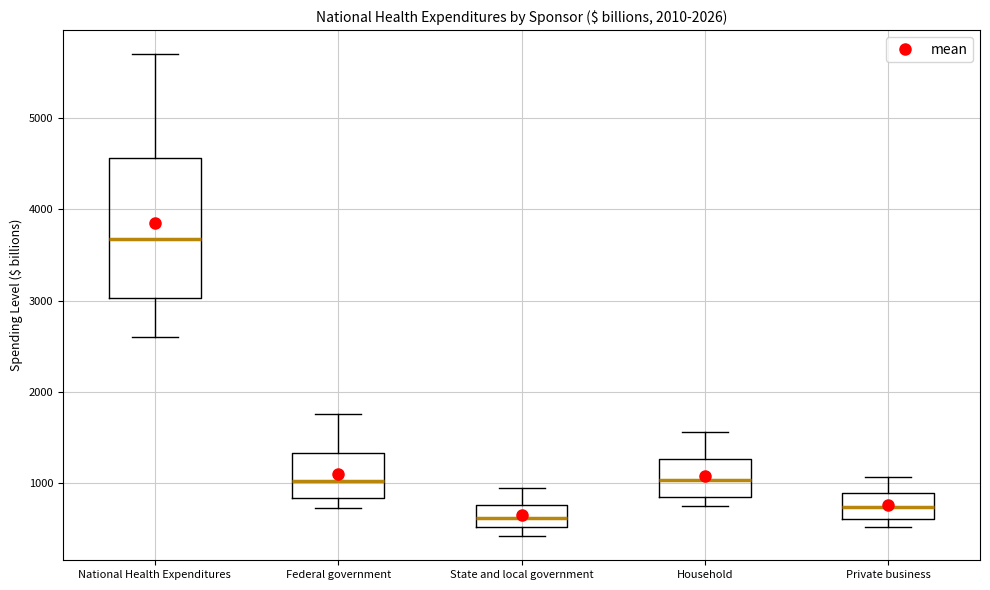

Reading left to right, read every box against the y-axis: the position of its median line, the range the box covers, and the ends of its whiskers. The values are not printed on the chart, so give them approximately, as read against the axis.

National Health Expenditures: median 3700, box 3000 to 4600, whiskers 2600 to 5700
Federal government: median 1000, box 800 to 1300, whiskers 700 to 1800
State and local government: median 600, box 500 to 800, whiskers 400 to 900
Household: median 1000, box 900 to 1300, whiskers 800 to 1600
Private business: median 700, box 600 to 900, whiskers 500 to 1100